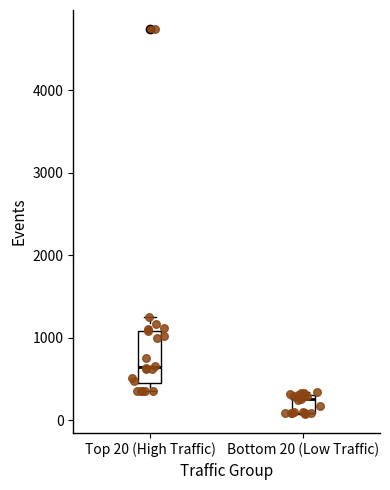

Where is the lower edge of the box for Bottom 20 (Low Traffic) on the y-axis? The values are not printed on the chart, so give them approximately, as read against the axis.

100